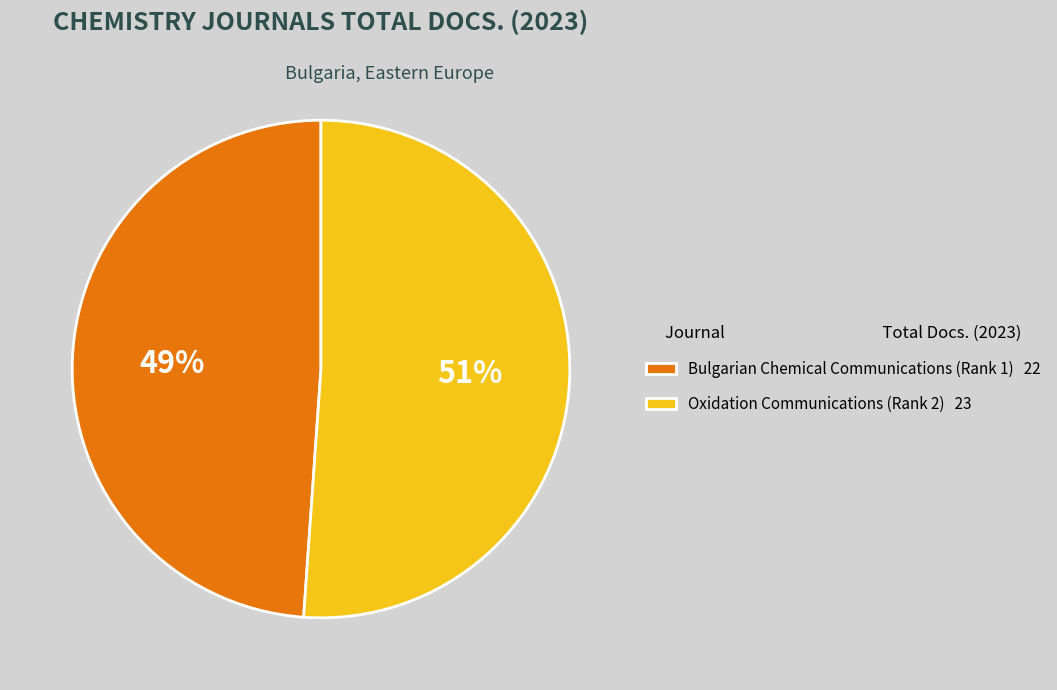

Do Bulgarian Chemical Communications (Rank 1) 22 and Oxidation Communications (Rank 2) 23 together represent more than half of the pie?

Yes